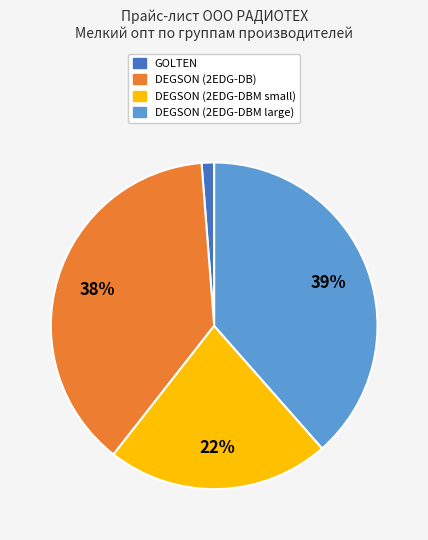

To the nearest percent, what is the combined percentage of DEGSON (2EDG-DB) and DEGSON (2EDG-DBM small)?

60%